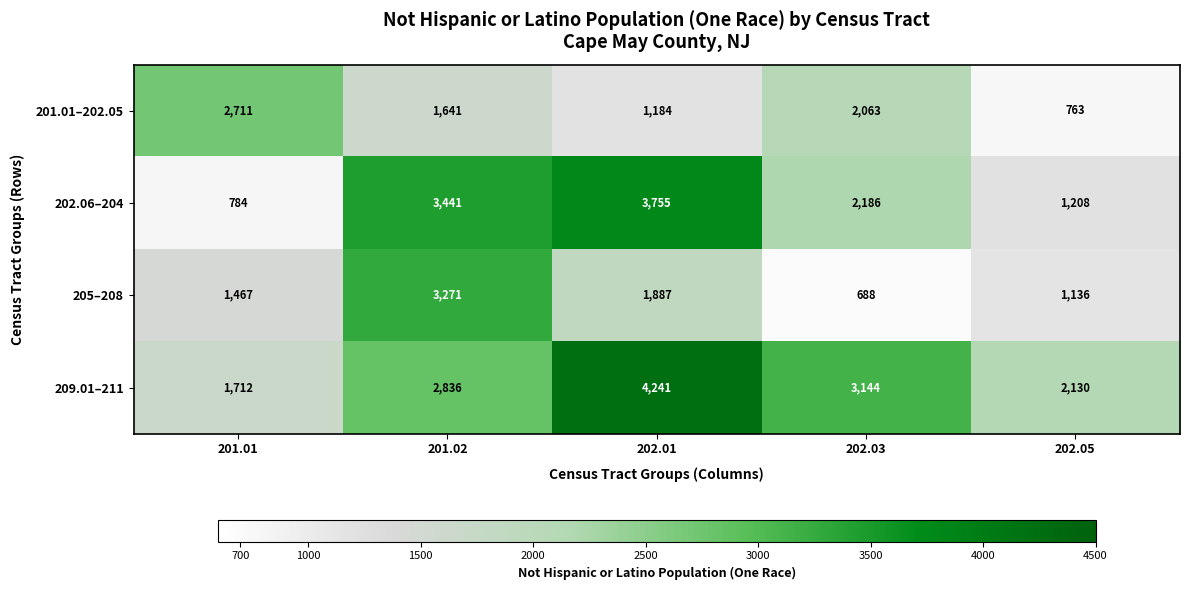

Reading right to left, extract all data points from this chart.

201.01–202.05: 763	2063	1184	1641	2711
202.06–204: 1208	2186	3755	3441	784
205–208: 1136	688	1887	3271	1467
209.01–211: 2130	3144	4241	2836	1712